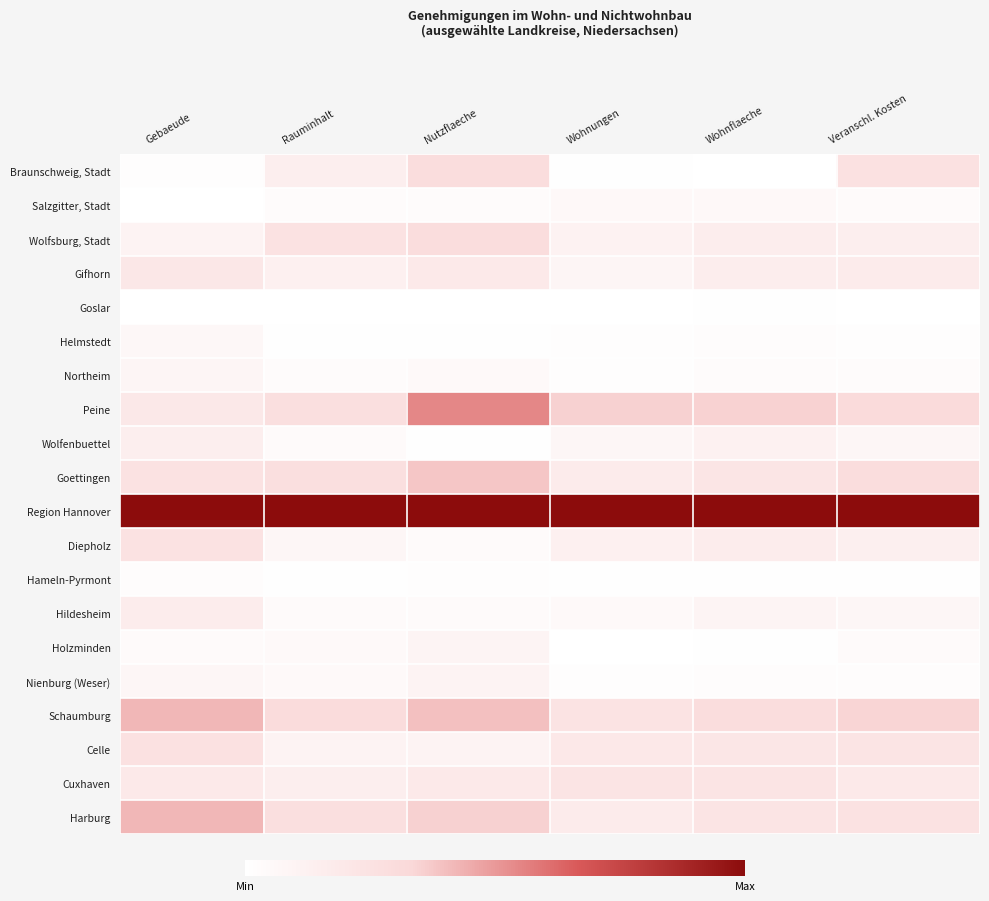

List the series in order of their peak value, highest first.

Region Hannover, Peine, Schaumburg, Harburg, Goettingen, Braunschweig, Stadt, Wolfsburg, Stadt, Celle, Diepholz, Cuxhaven, Gifhorn, Hildesheim, Wolfenbuettel, Nienburg (Weser), Holzminden, Northeim, Helmstedt, Salzgitter, Stadt, Hameln-Pyrmont, Goslar